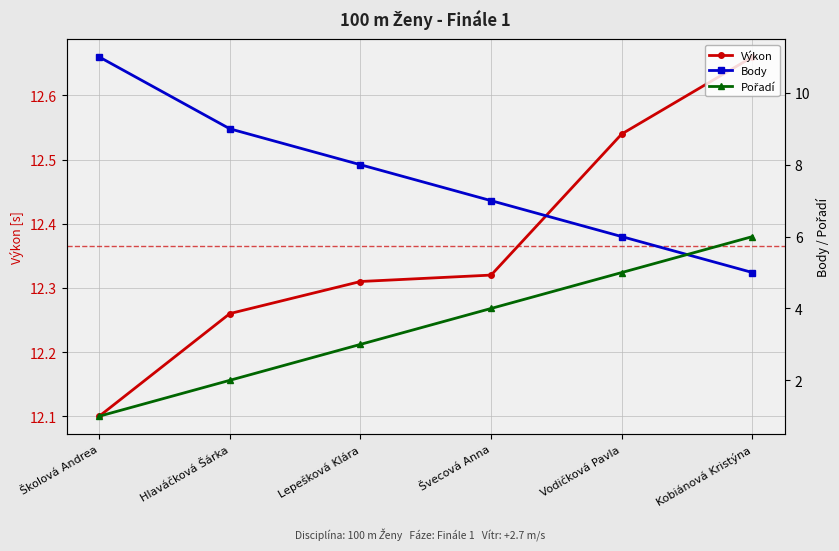

Is it true that Body equals 7.0 at Švecová Anna?

True